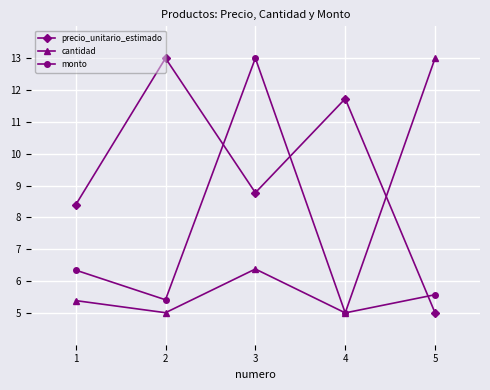

Is this an area chart (filled region under the line)?

No